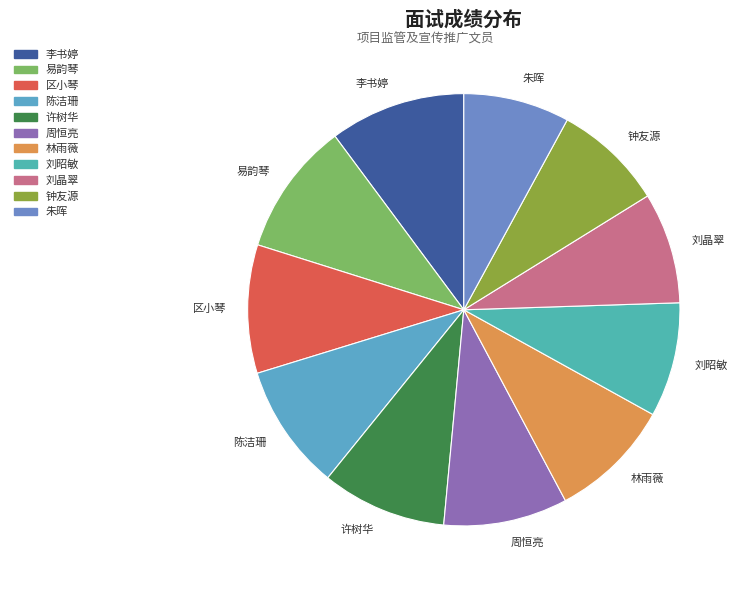

Is it true that 许树华 is 9% of the pie?

True